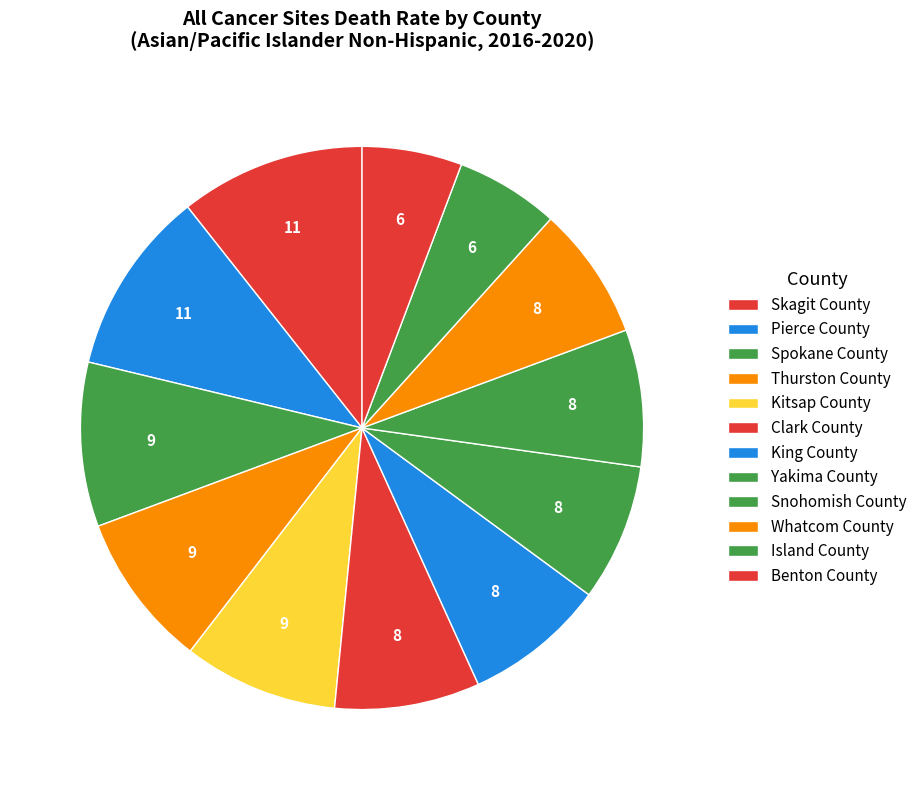

The Whatcom County slice represents 8% of the pie. True or false?

True